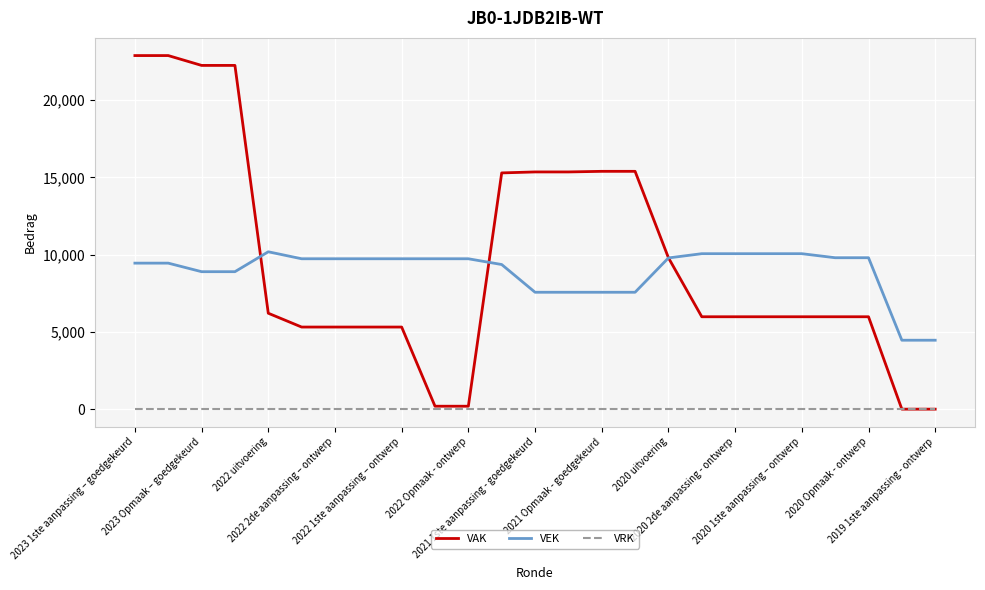

Which series has the largest range (max minus min)?

VAK